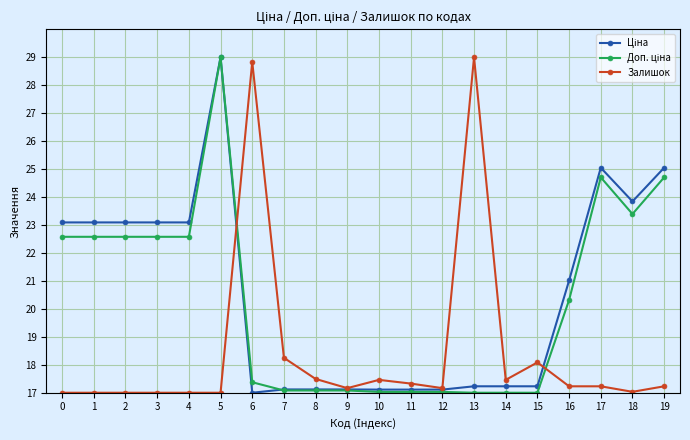

How many lines are shown in the chart?

3